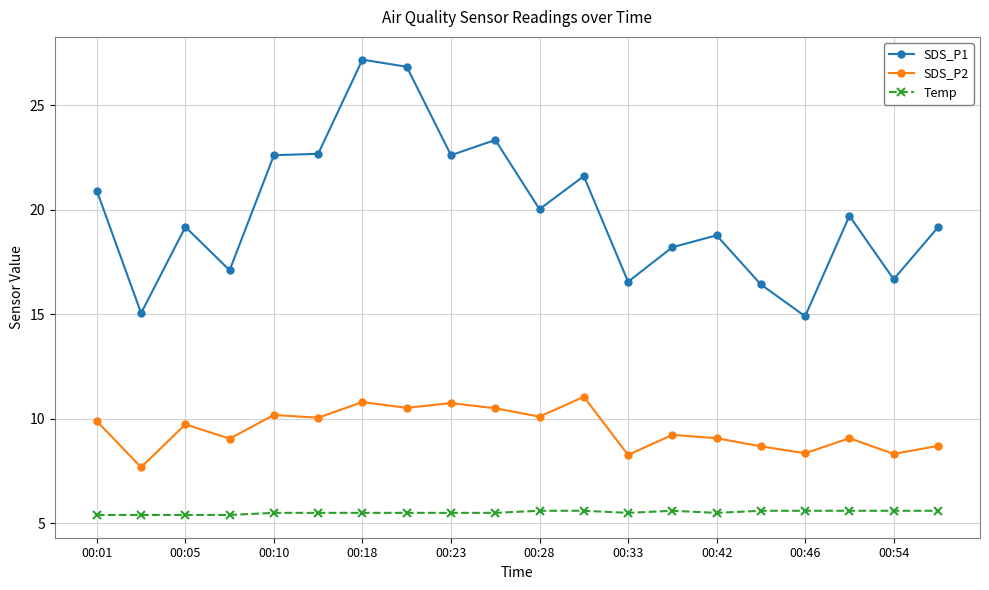

Rank the series by their maximum value, from lowest to highest.

Temp, SDS_P2, SDS_P1